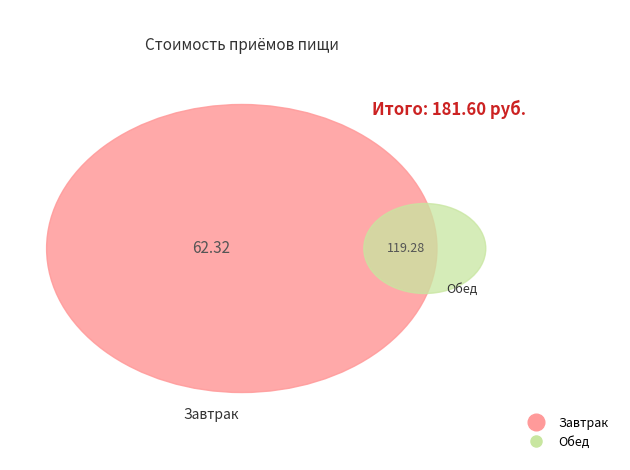

To the nearest percent, what is the average slice percentage?

50%